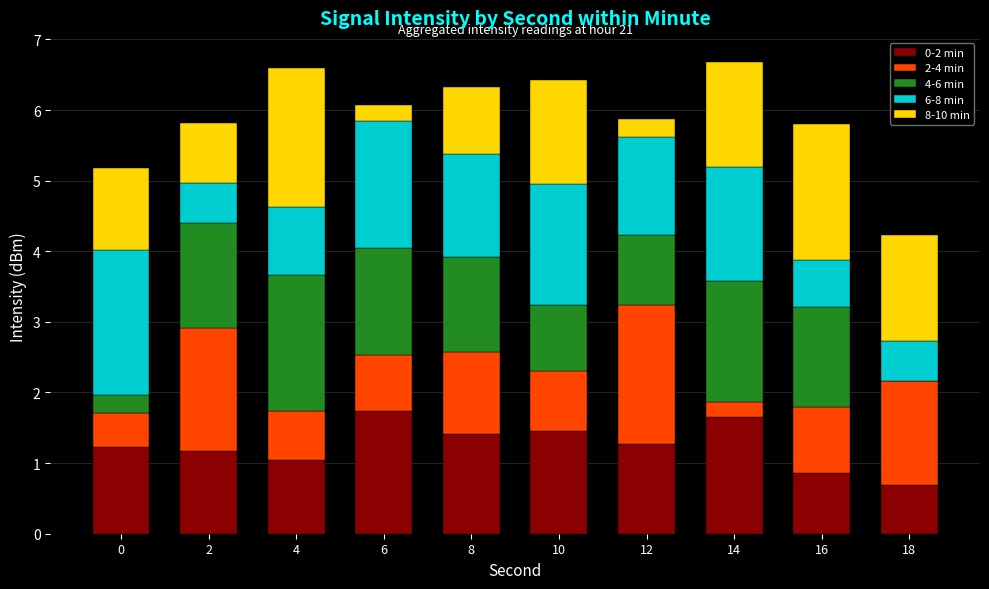

What is the maximum value for 0-2 min?

1.7